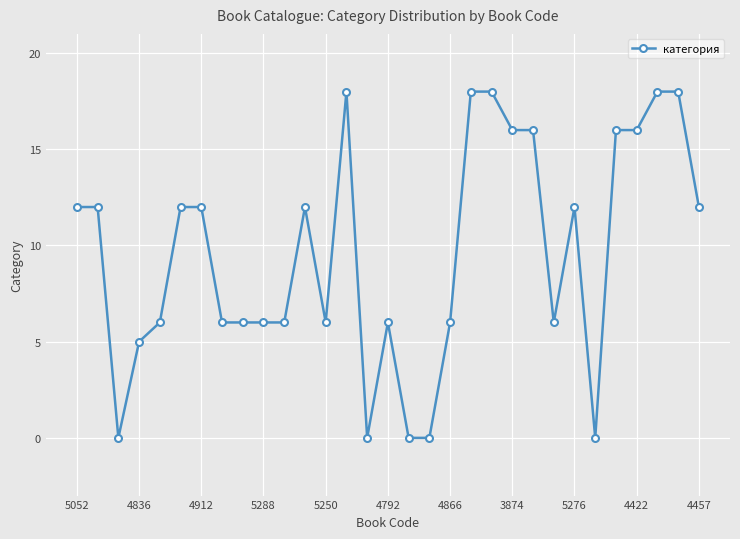

What is the difference between the maximum and second lowest values?

18